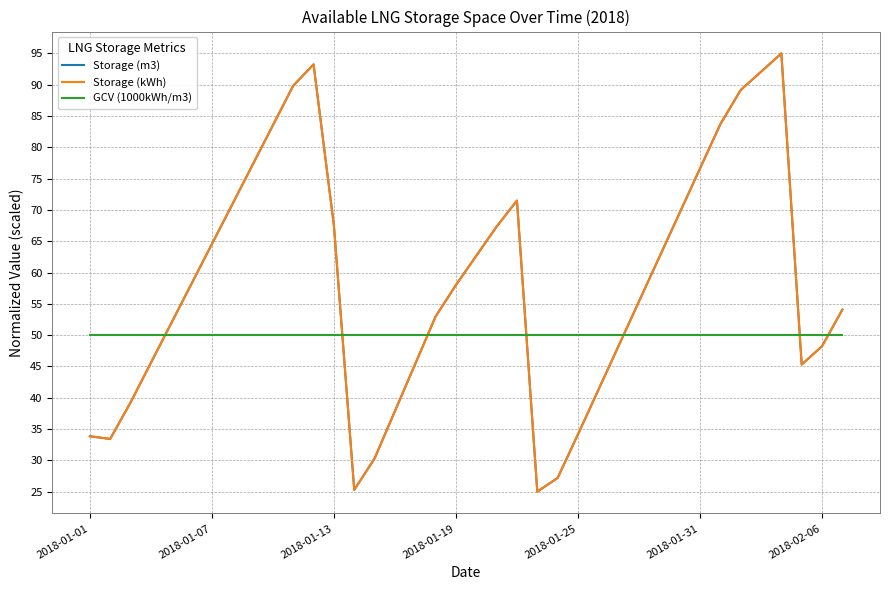

True or false: GCV (1000kWh/m3) and Storage (m3) intersect in this chart.

True